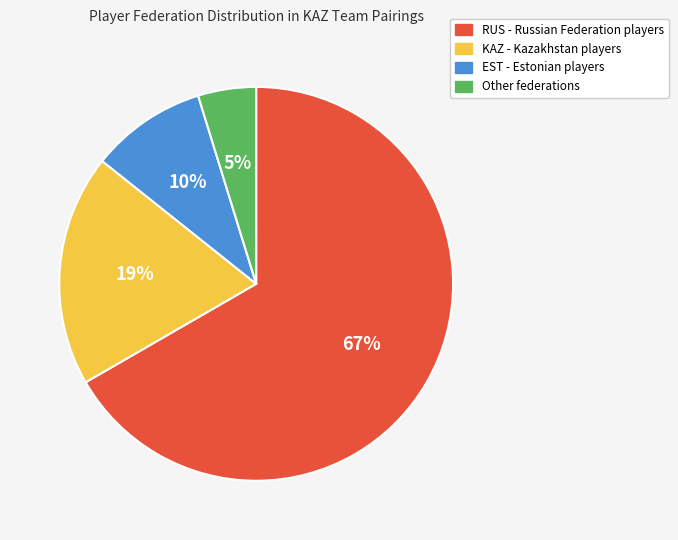

To the nearest percent, what portion does KAZ represent?

19%